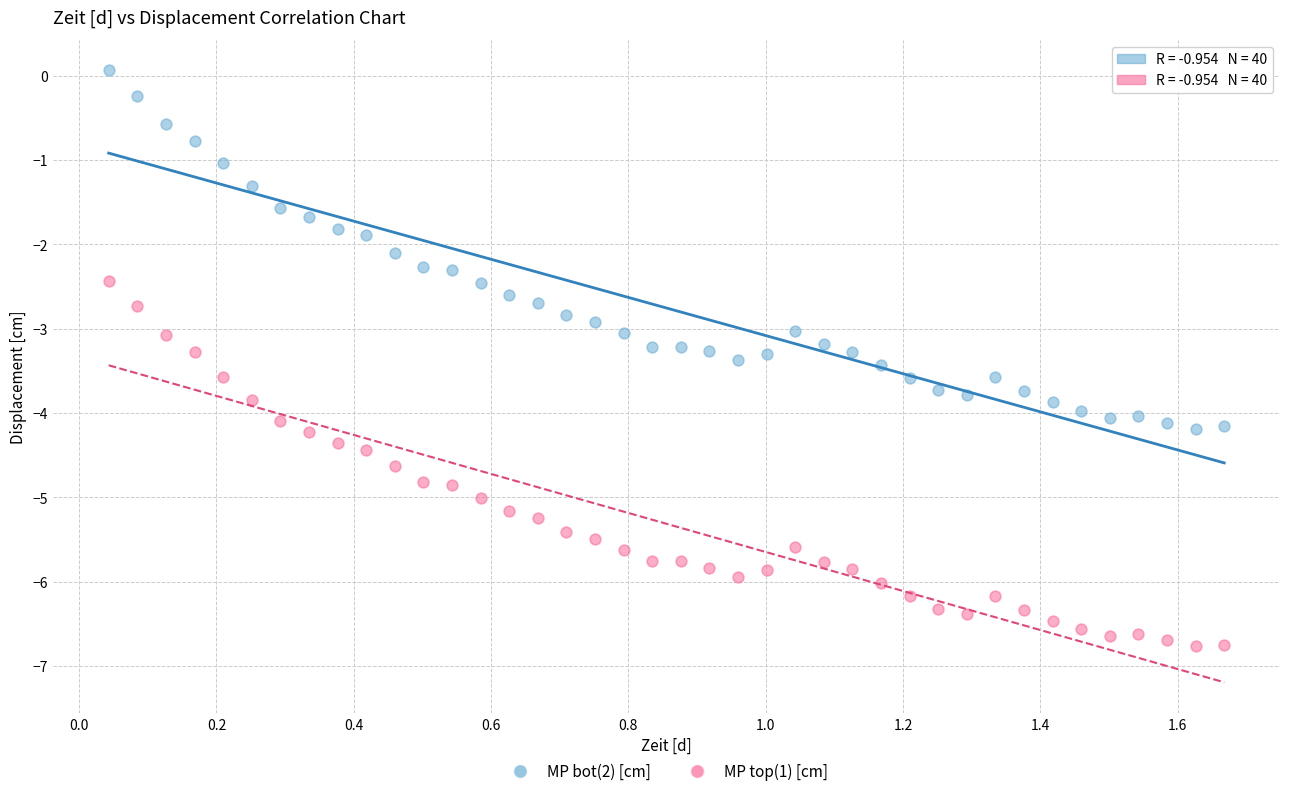

Which series contains the highest Y value?

MP bot(2) [cm]